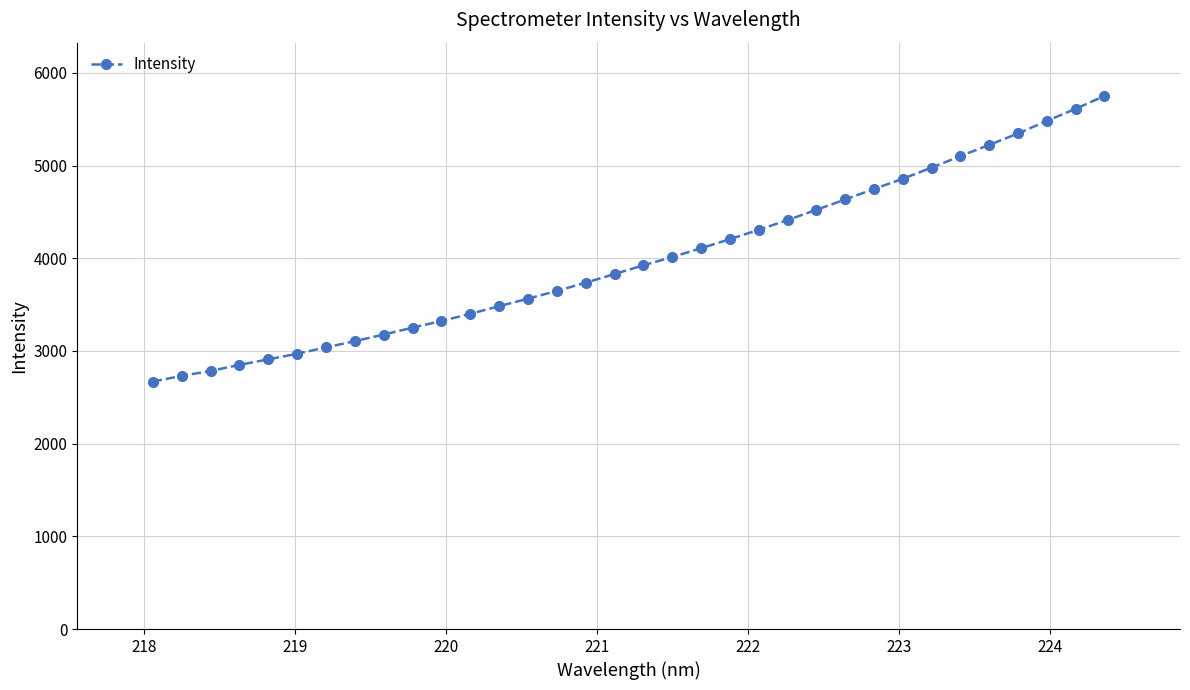

What is the maximum value shown in the chart?

5751.4